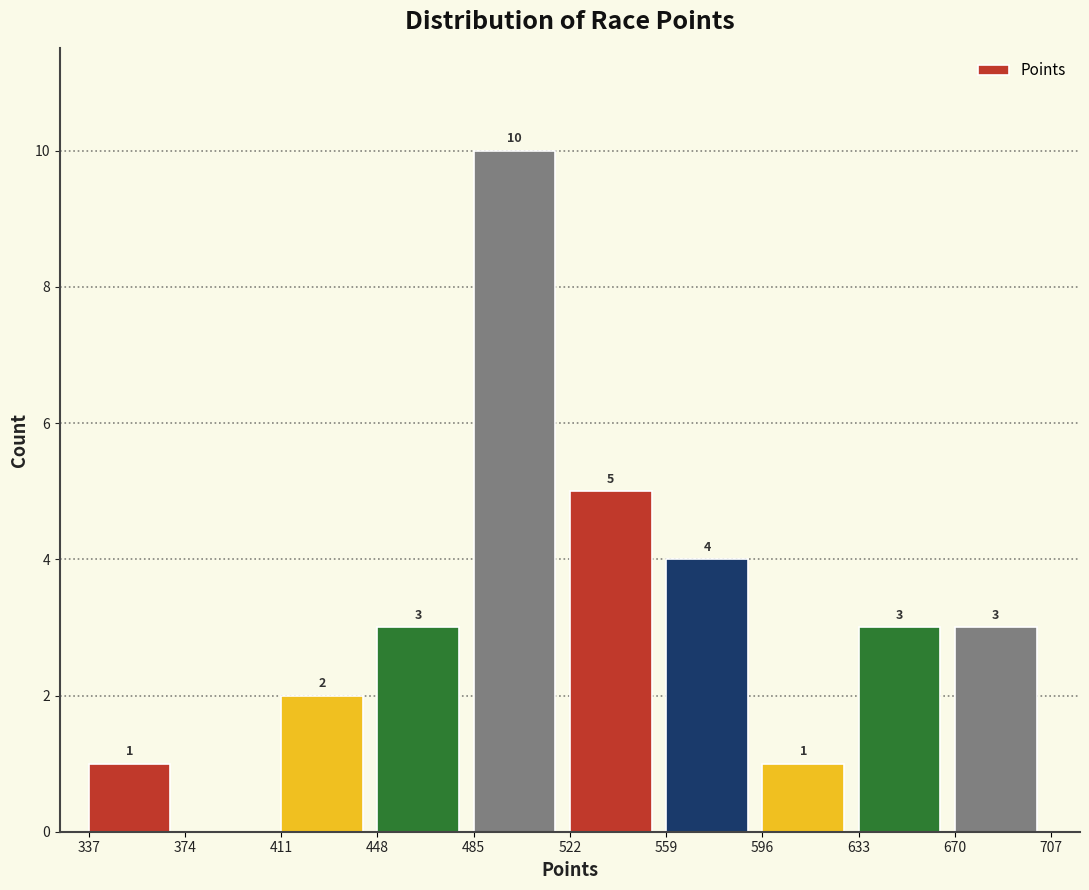

Over which range of the x-axis is the bar tallest?

485 to 522